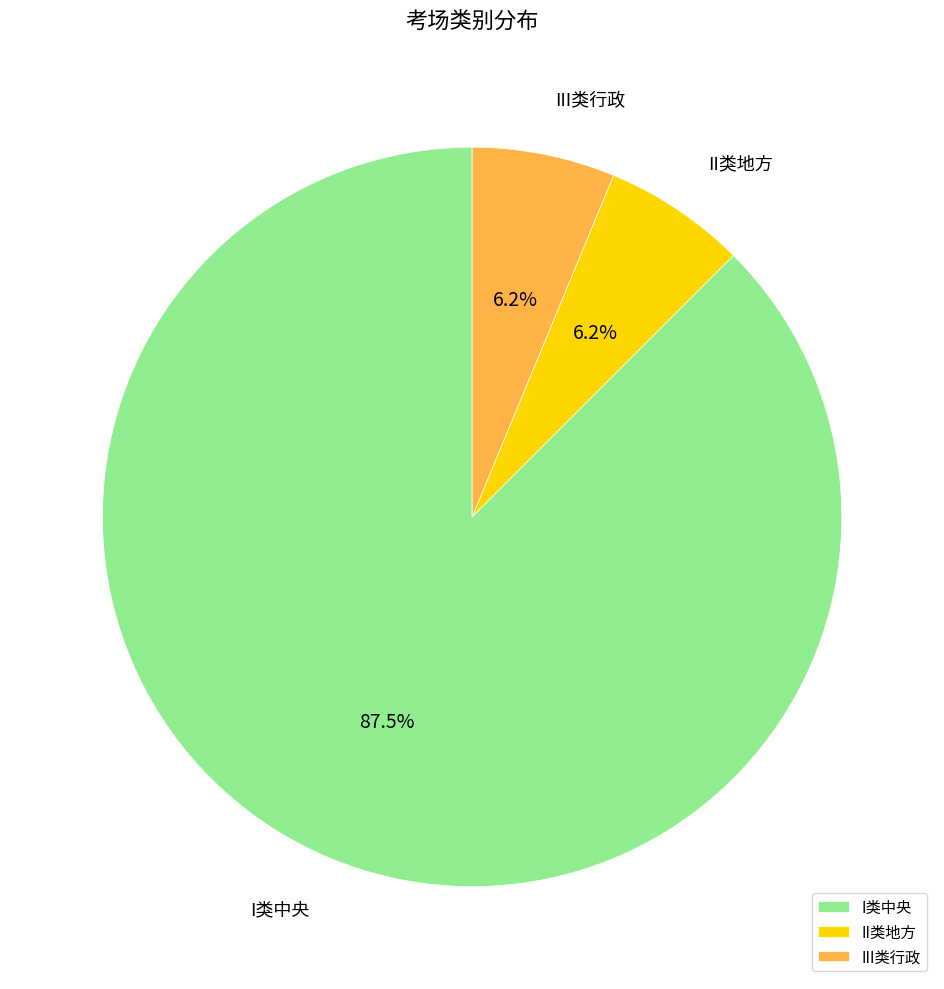

What is the largest slice in the pie chart?

I类中央